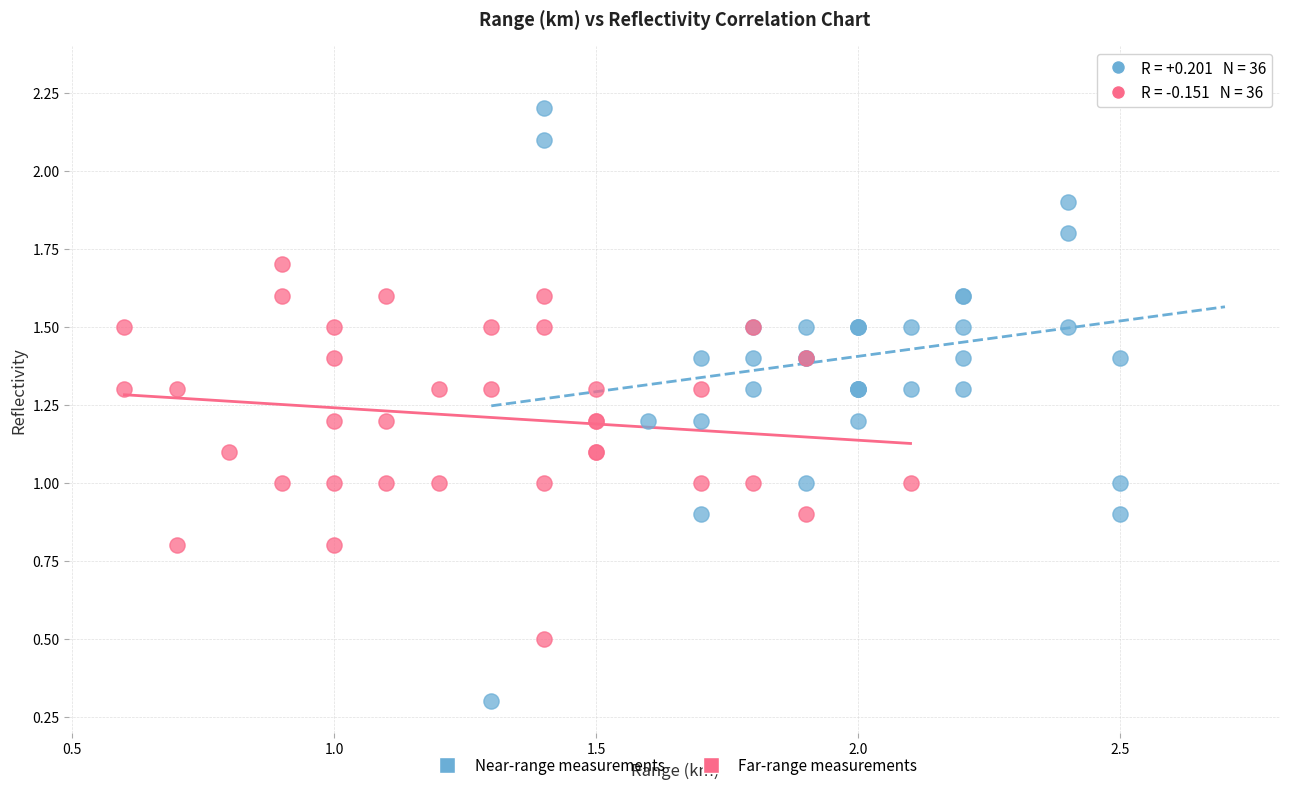

Which series contains the lowest Y value?

Near-range measurements